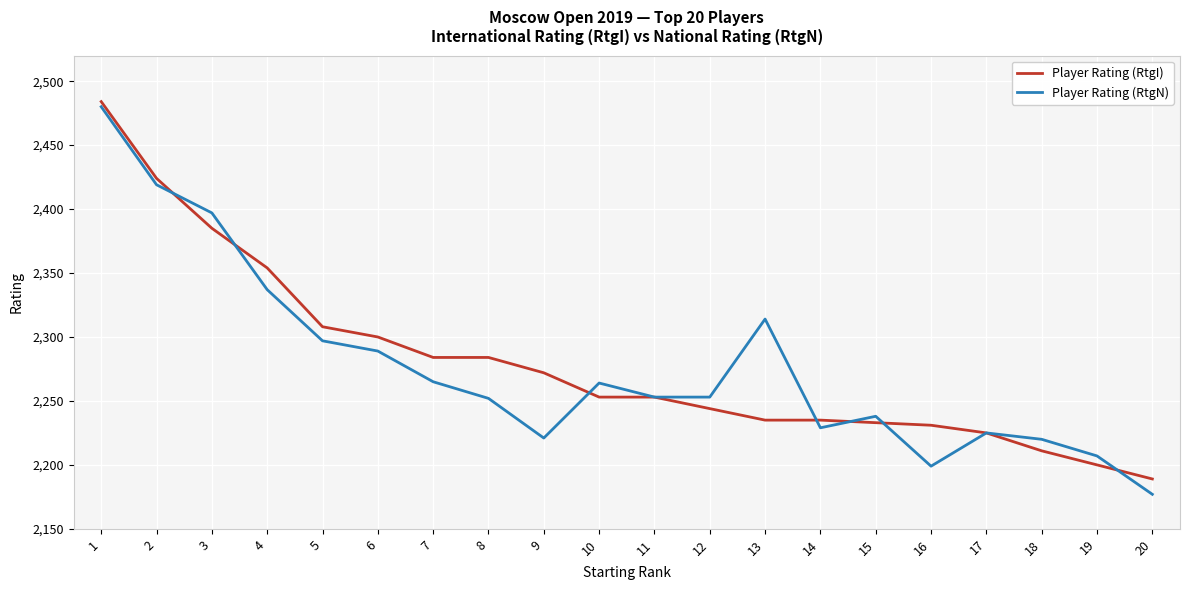

At which label is Player Rating (RtgN) closest to 2328?

4